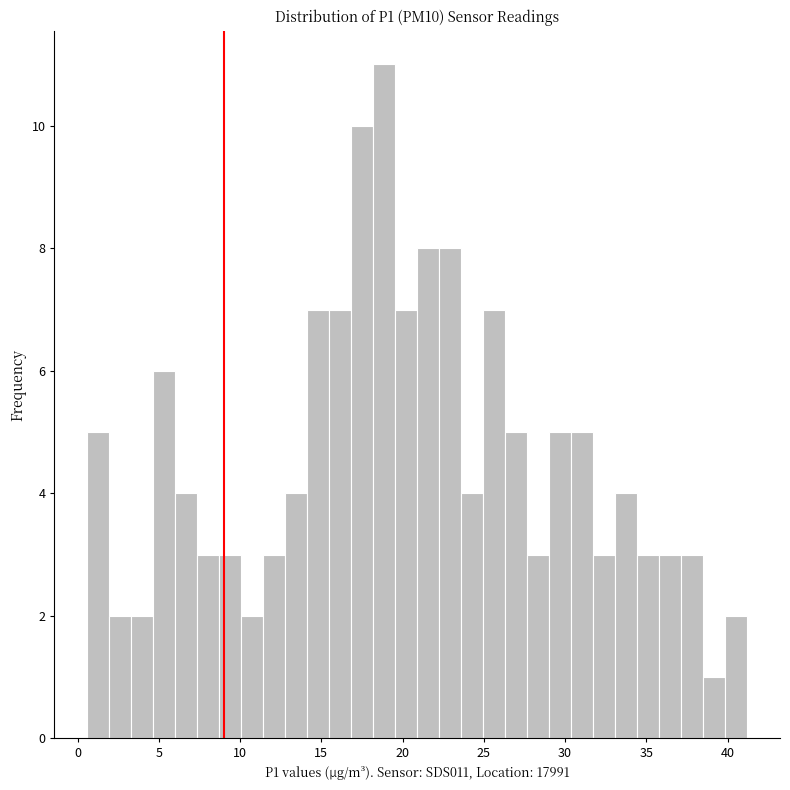

Around what value on the x-axis is the tallest bar? Give the approximate position of its centre, as read against the axis.

19.0